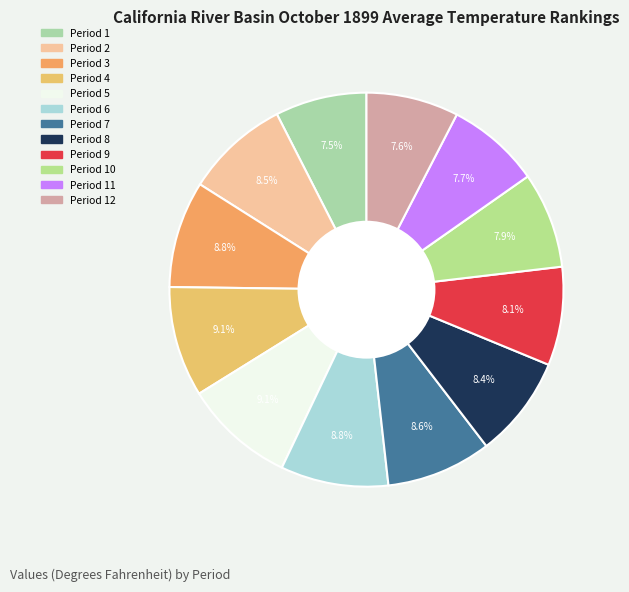

What is the smallest slice in the pie chart?

1